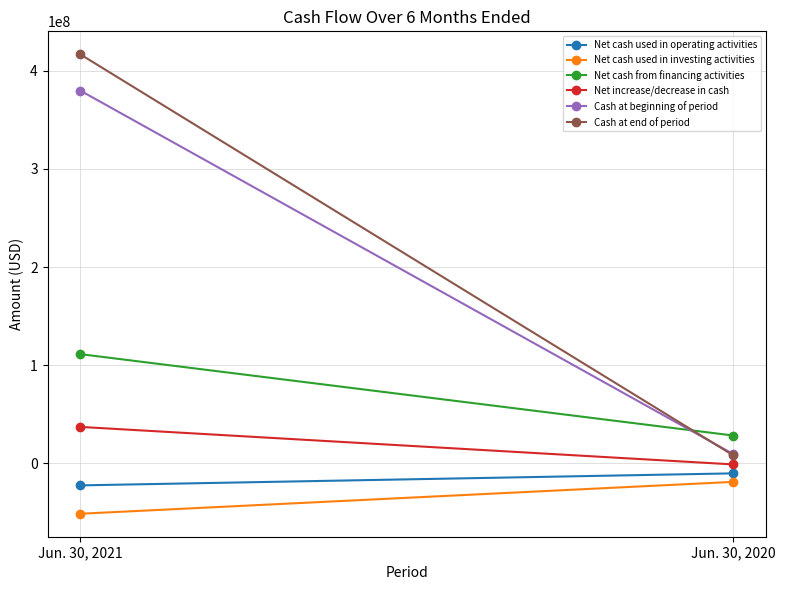

Which series has the largest range (max minus min)?

Cash at end of period